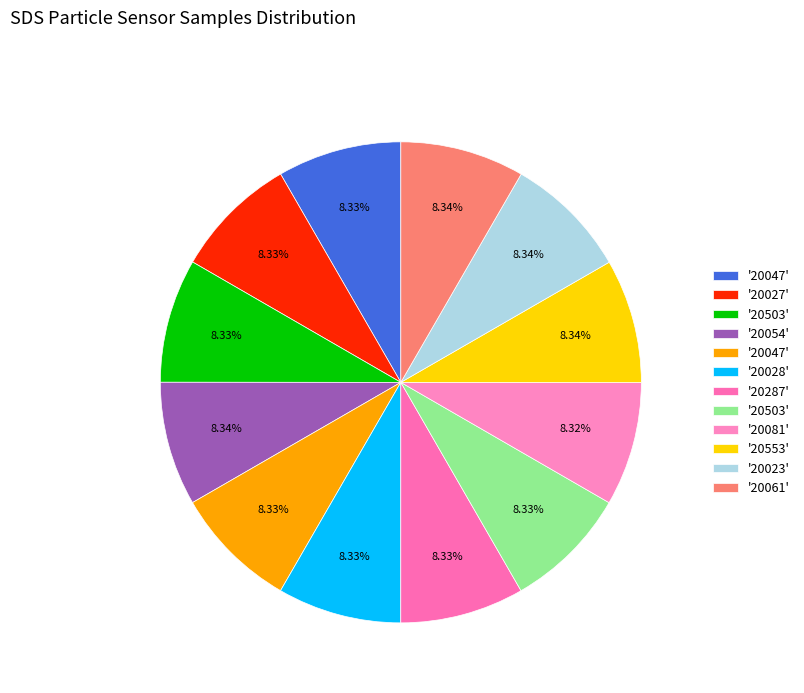

Is there a majority slice in this chart?

No